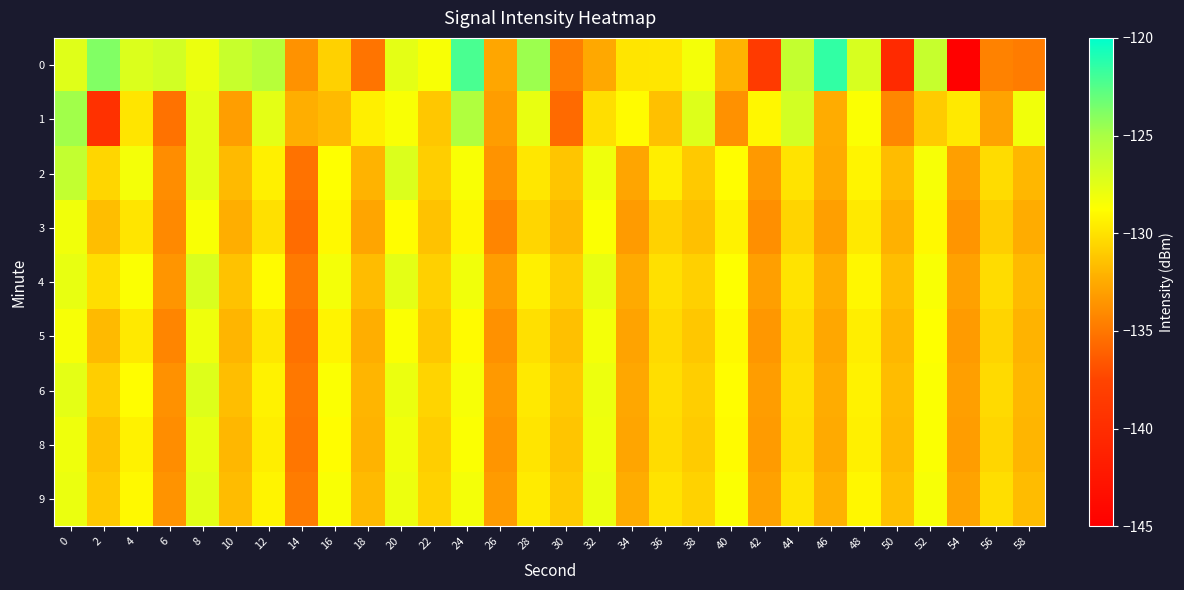

Between 24 and 50, which is larger?

24